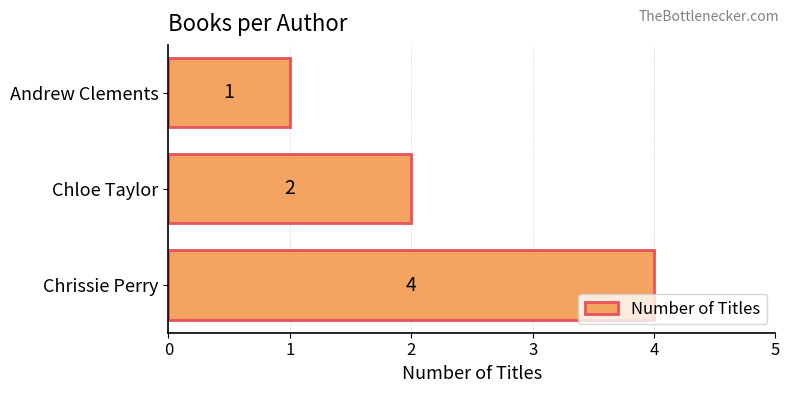

How many values are below 2?

1